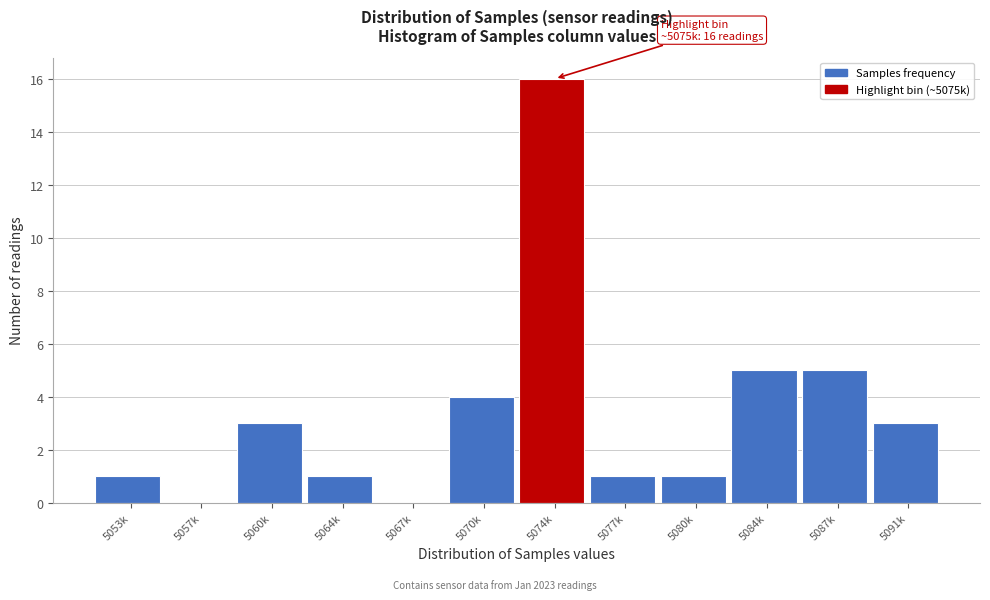

Reading right to left, extract all data points from this chart.

5091k=3	5087k=5	5084k=5	5080k=1	5077k=1	5074k=16	5070k=4	5067k=0	5064k=1	5060k=3	5057k=0	5053k=1